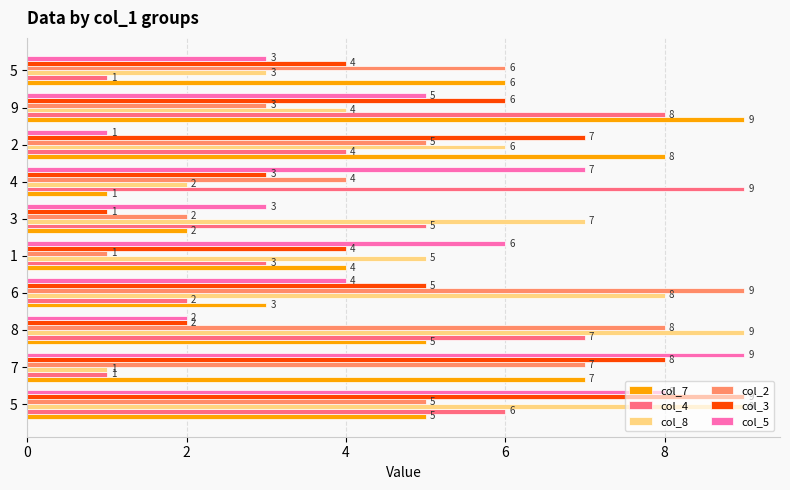

How many values in the col_3 series are below 5?

5